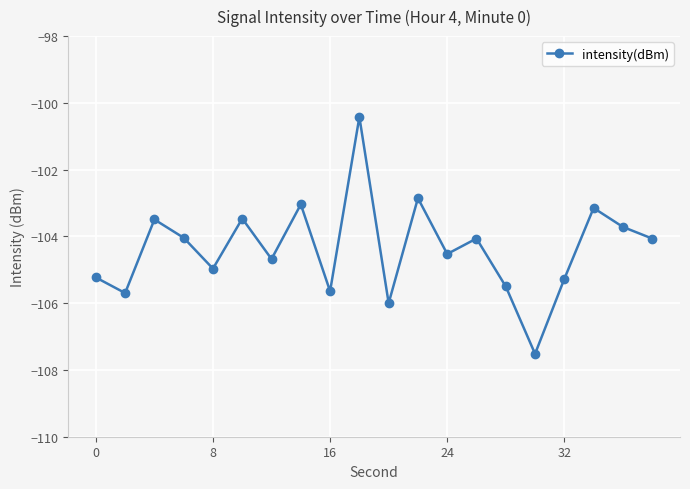

What is the minimum value shown in the chart?

-107.5